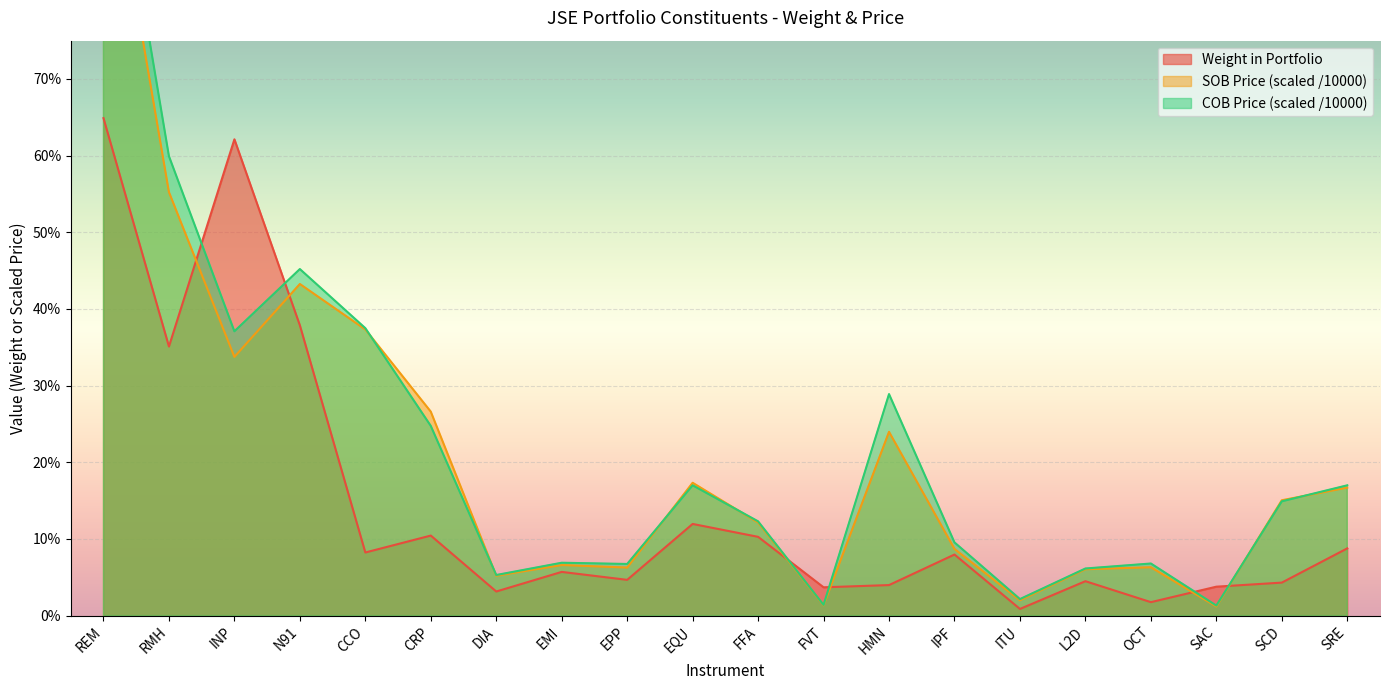

The value of SOB Price at N91 is 0.7. True or false?

False